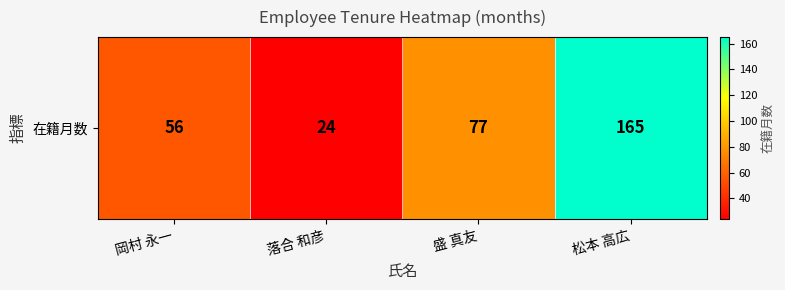

How many values are between 56 and 165?

3